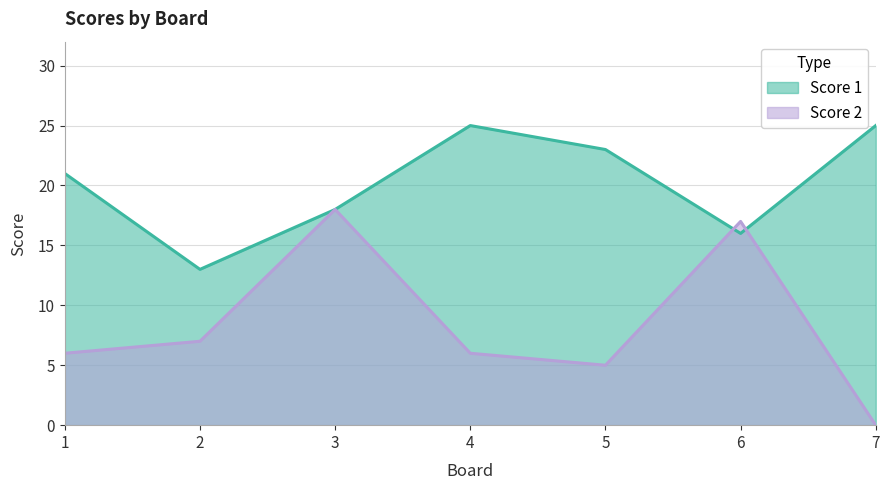

Is the value of Score 1 at 1 greater than the value of Score 2 at 1?

Yes